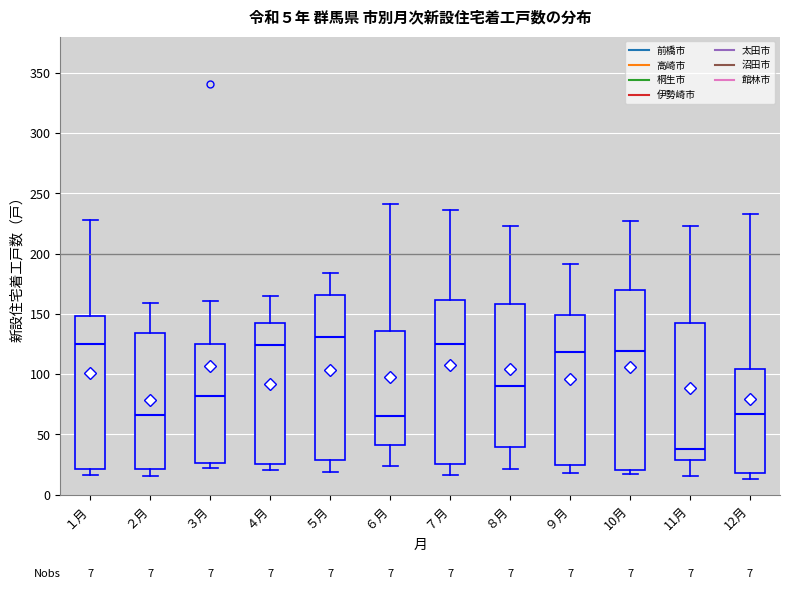

Comparing the boxes themselves (not the whiskers), which one is the tallest?

10月